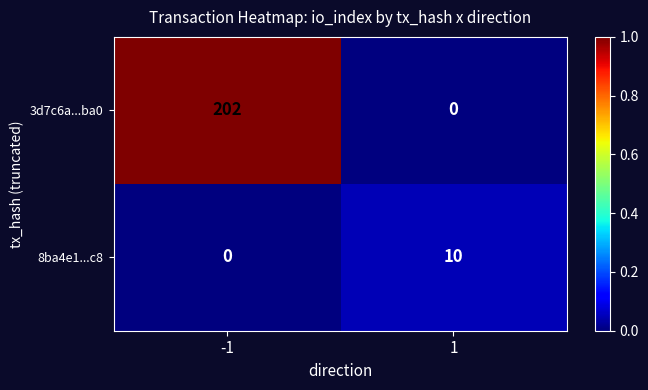

What is the maximum value for 8ba4e1...c8?

10